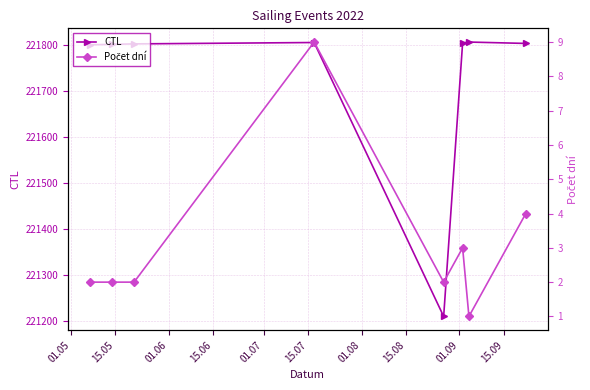

List the series in order of their overall mean, lowest first.

Počet dní, CTL